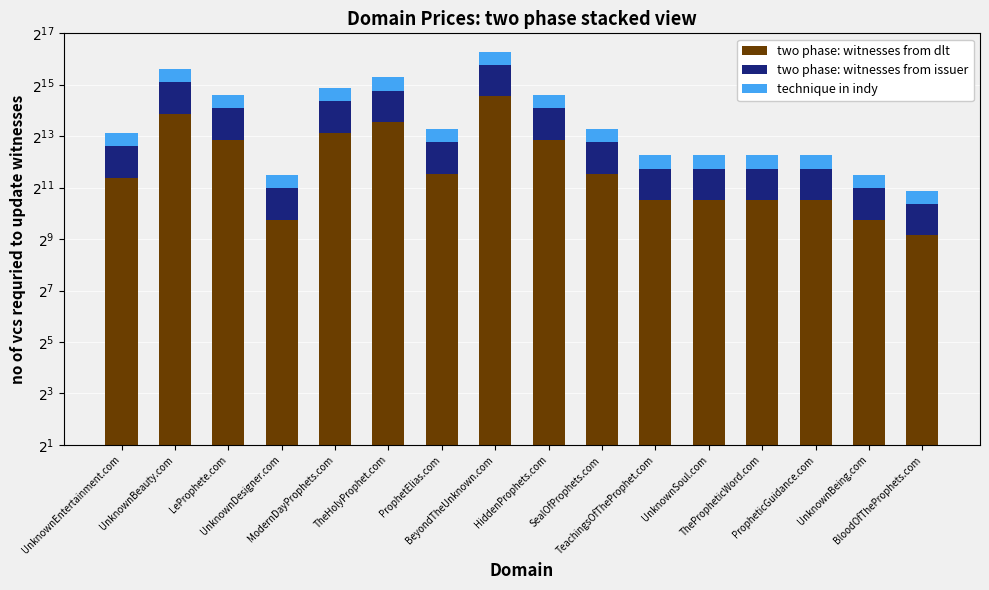

Which has a higher value, TheHolyProphet.com or SealOfProphets.com?

TheHolyProphet.com